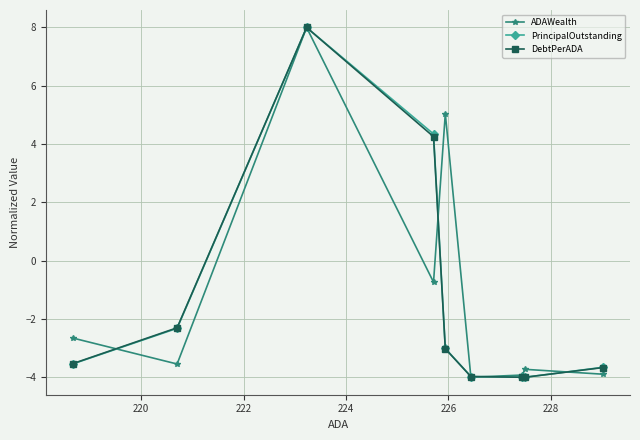

What is the value of the PrincipalOutstanding point at the 4th from the left?

4.3